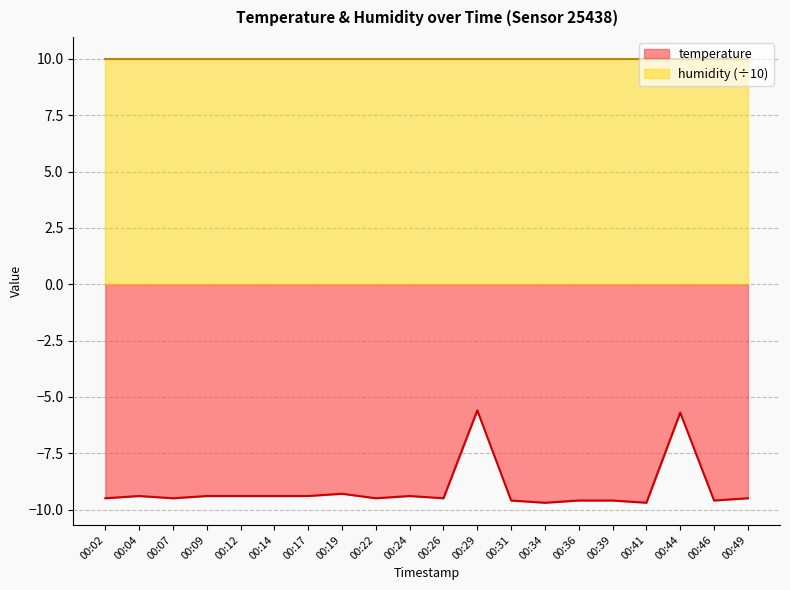

What is the sum of the values at 00:36 and 00:29?

-15.2